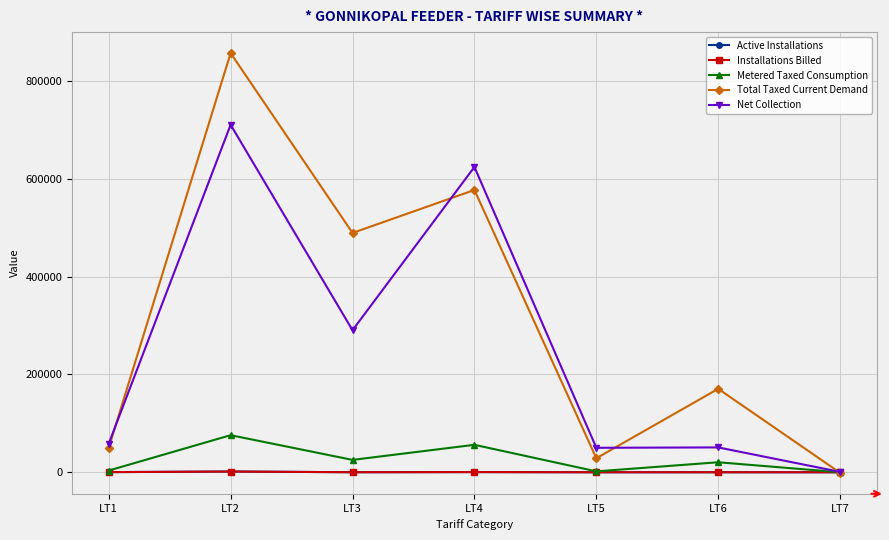

Does the chart have visible grid lines?

Yes